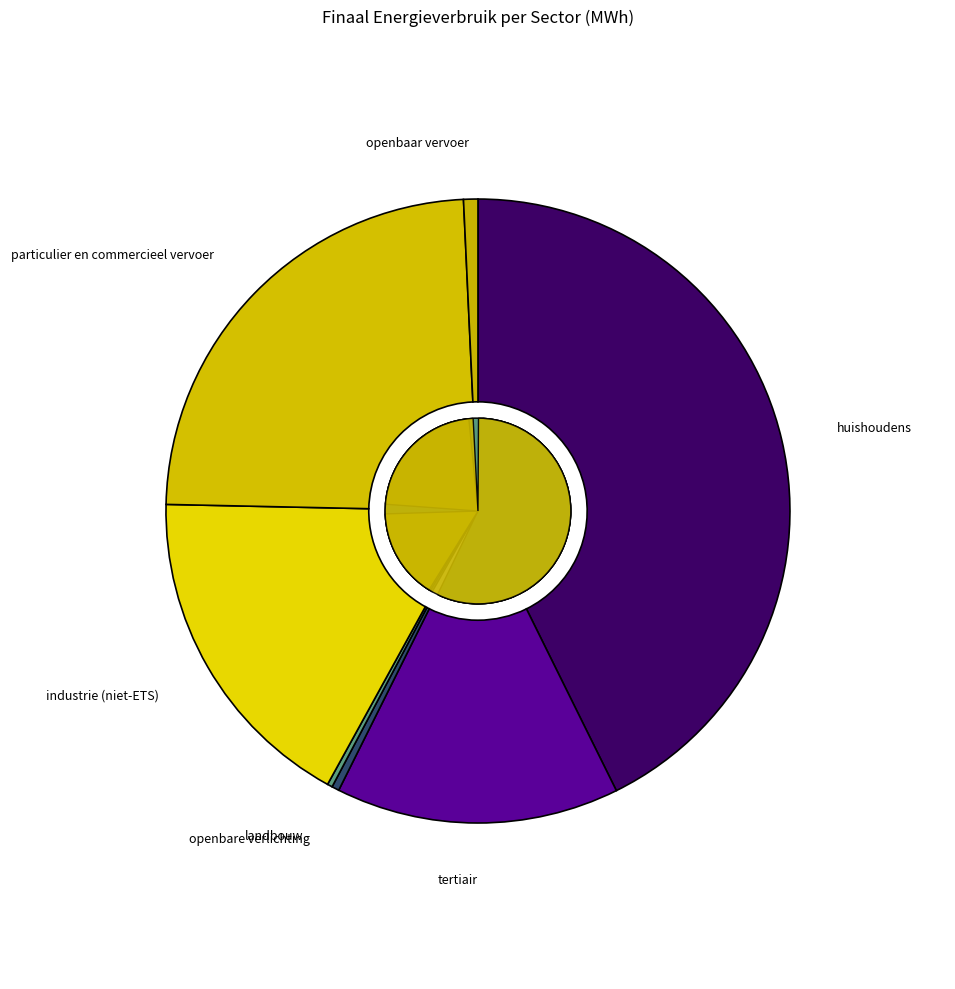

Which category has the smallest portion of the pie?

landbouw